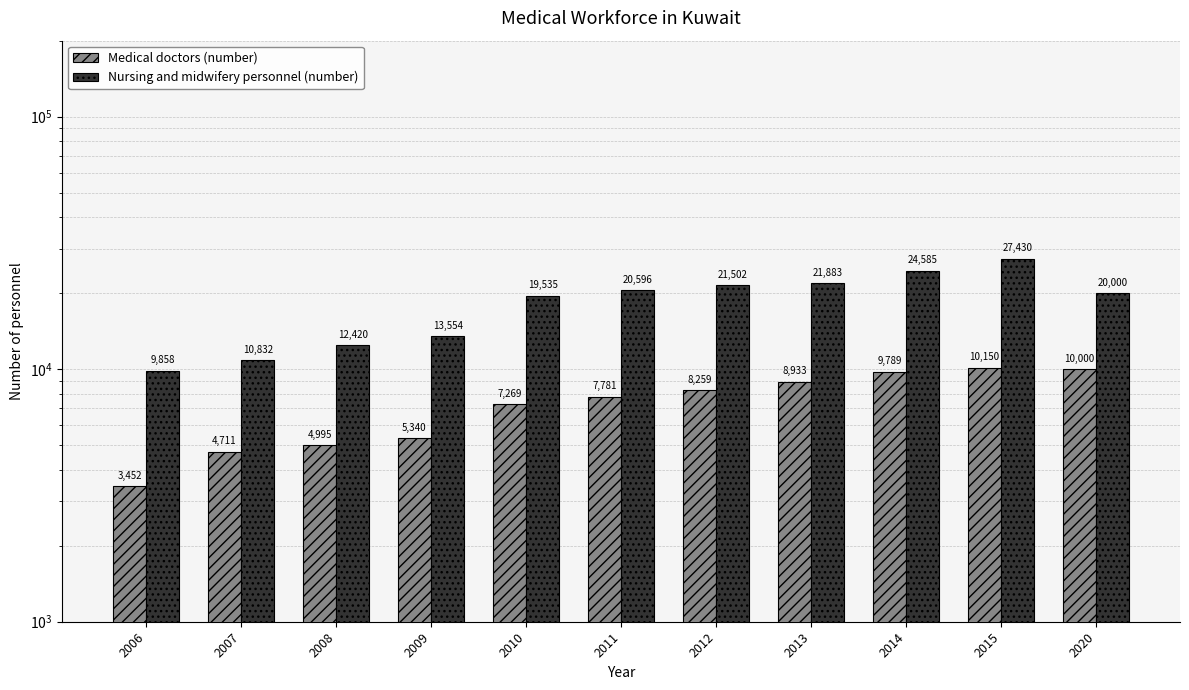

Reading left to right, what are all the values shown in this chart?

Medical doctors (number): 3452	4711	4995	5340	7269	7781	8259	8933	9789	10150	10000
Nursing and midwifery personnel (number): 9858	10832	12420	13554	19535	20596	21502	21883	24585	27430	20000